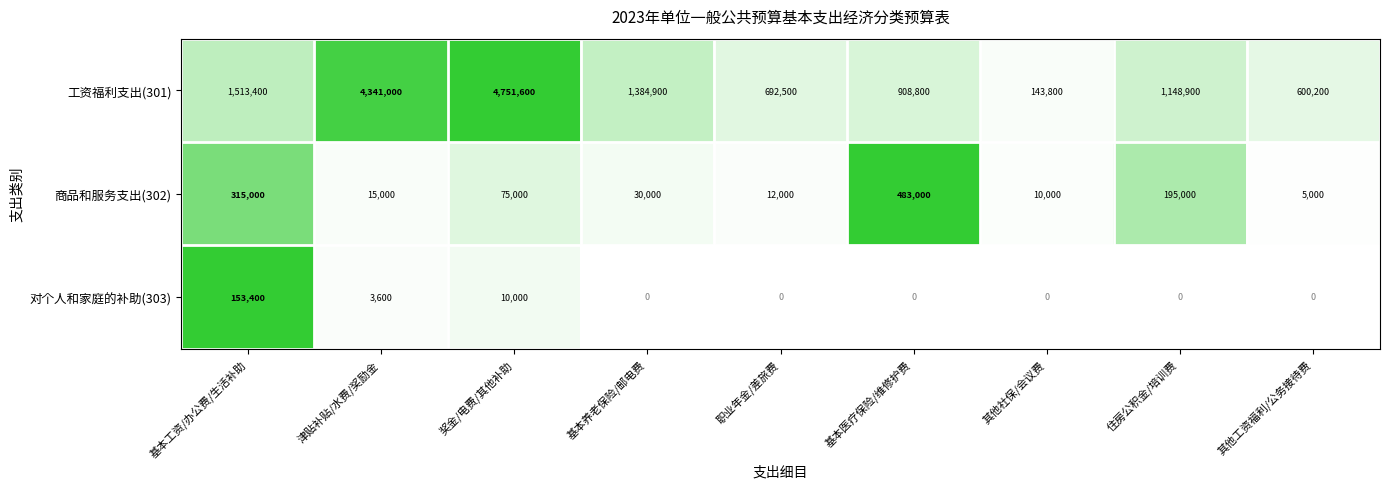

What is the greatest value displayed?

4751600